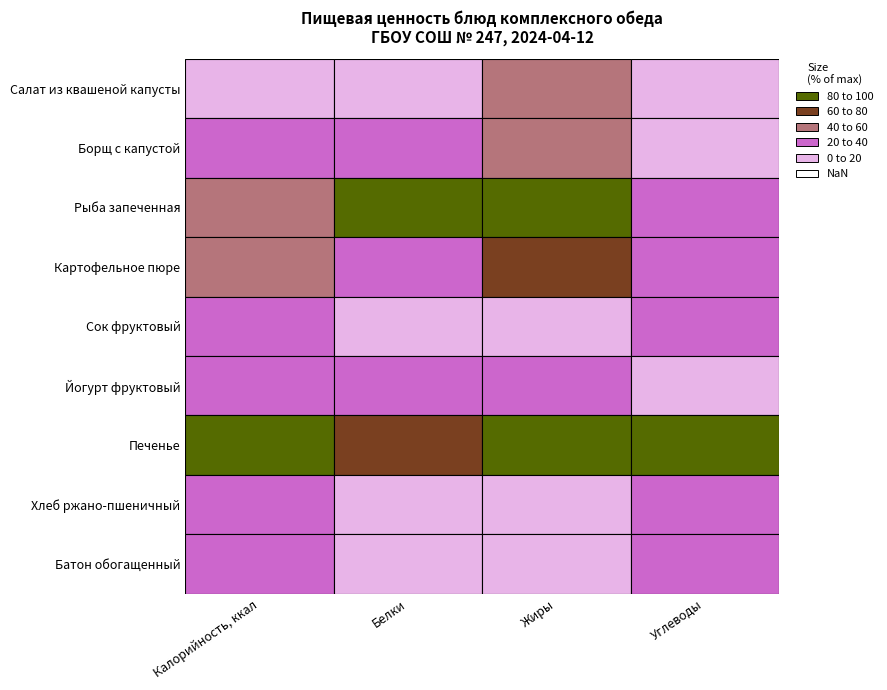

What is the difference between the second highest and second lowest values in the Хлеб ржано-пшеничный series?

25.2